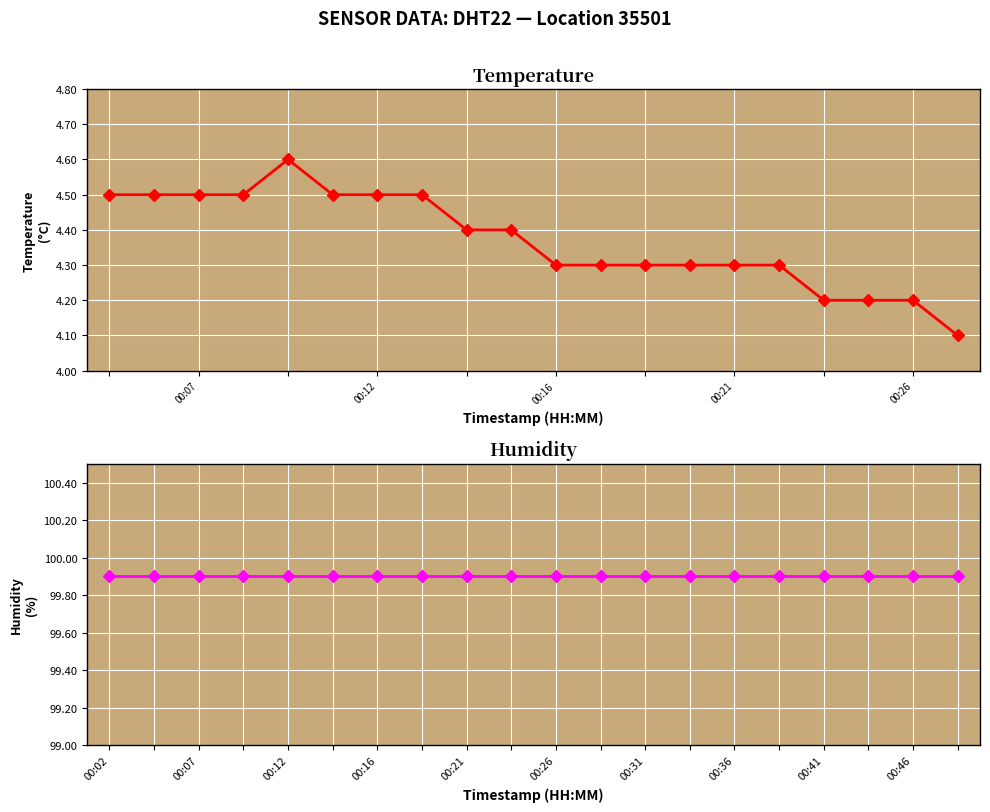

Is it true that humidity equals 157.5 at 00:36?

False